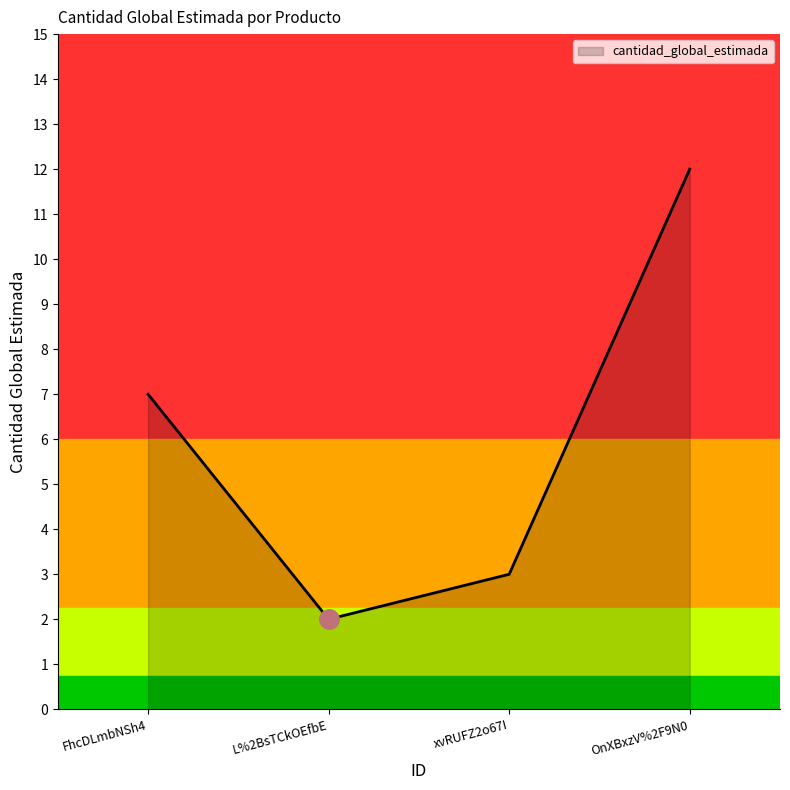

What is the approximate value at xvRUFZ2o67I?

3